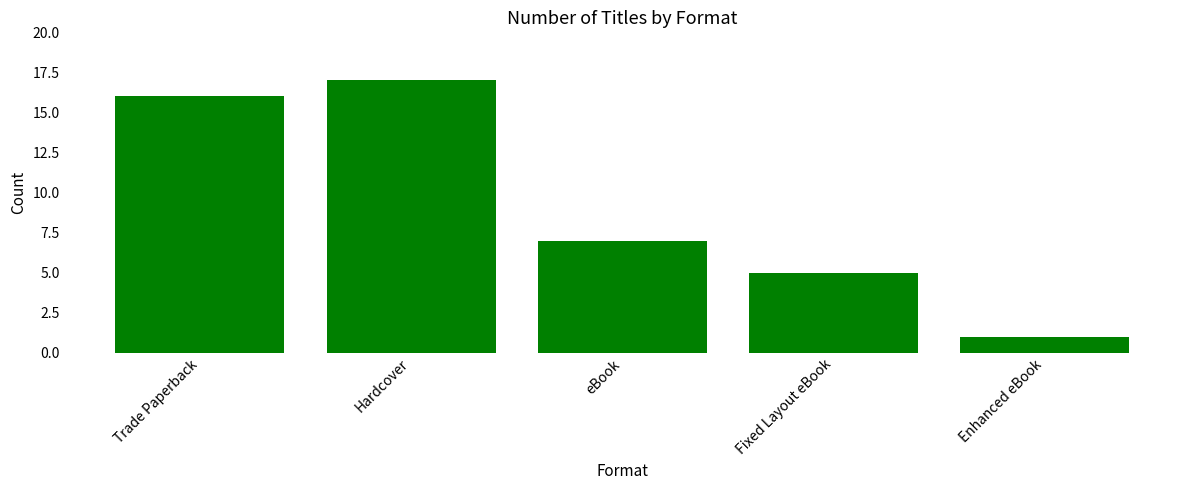

Count the number of categories in the chart.

5